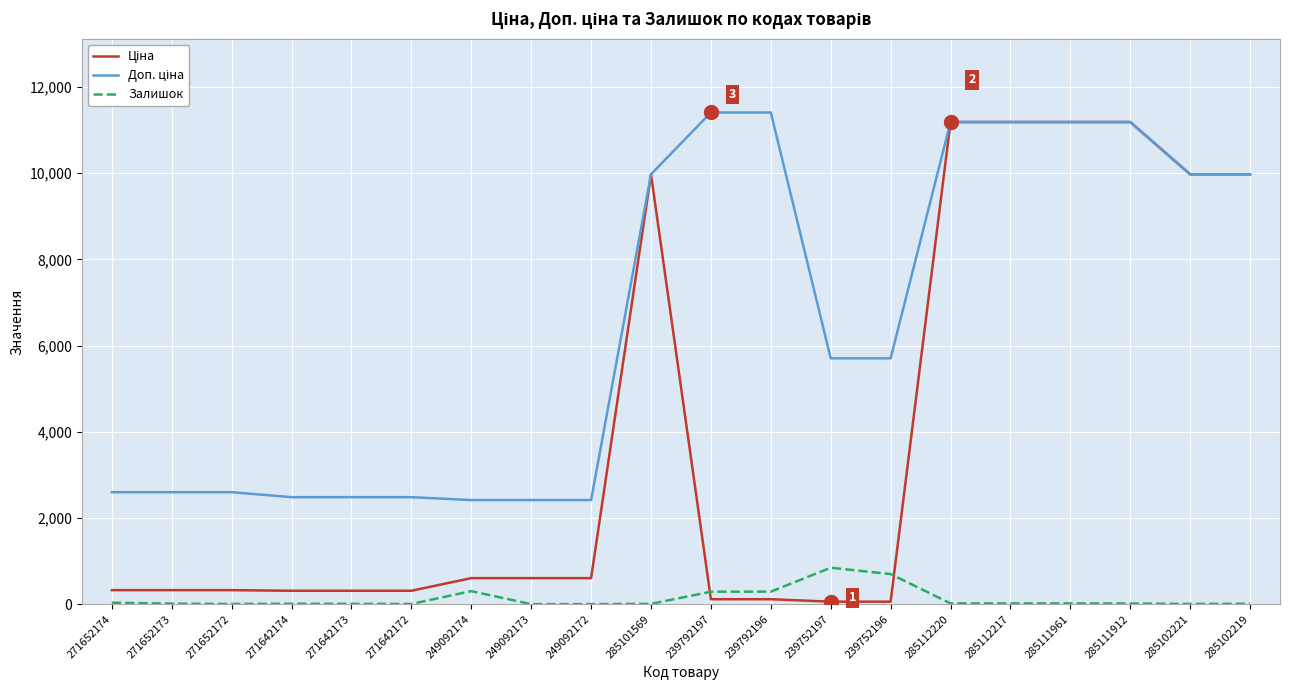

At how many categories does at least one series exceed 5860?

9